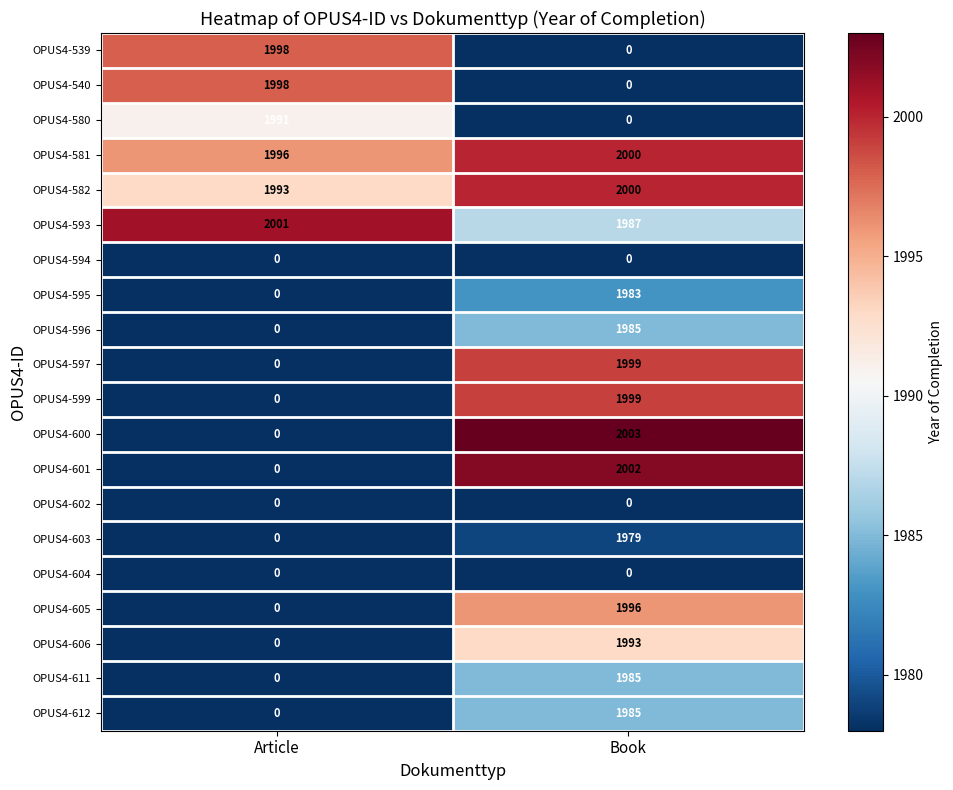

At which label does OPUS4-601 reach its peak?

Book